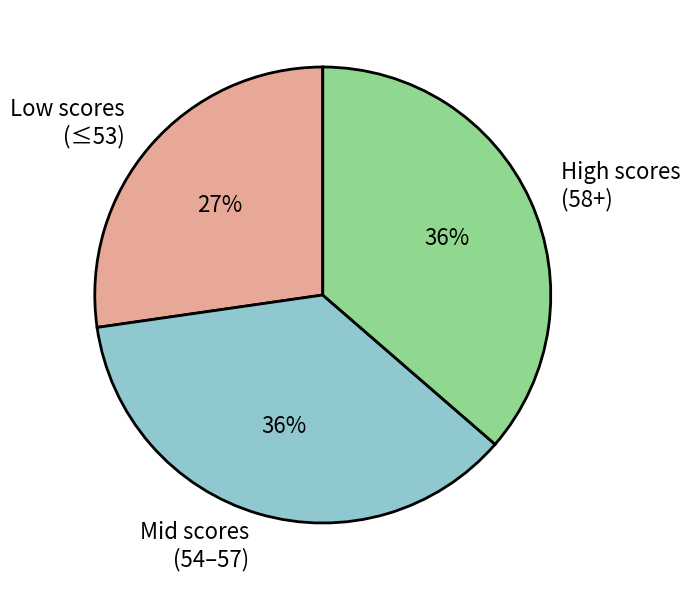

To the nearest percent, what is the average slice percentage?

33%